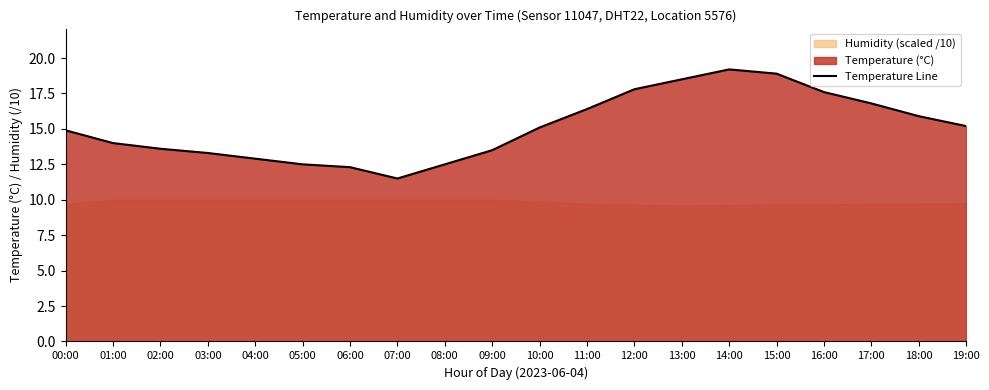

Which label corresponds to the largest value in the chart?

14:00